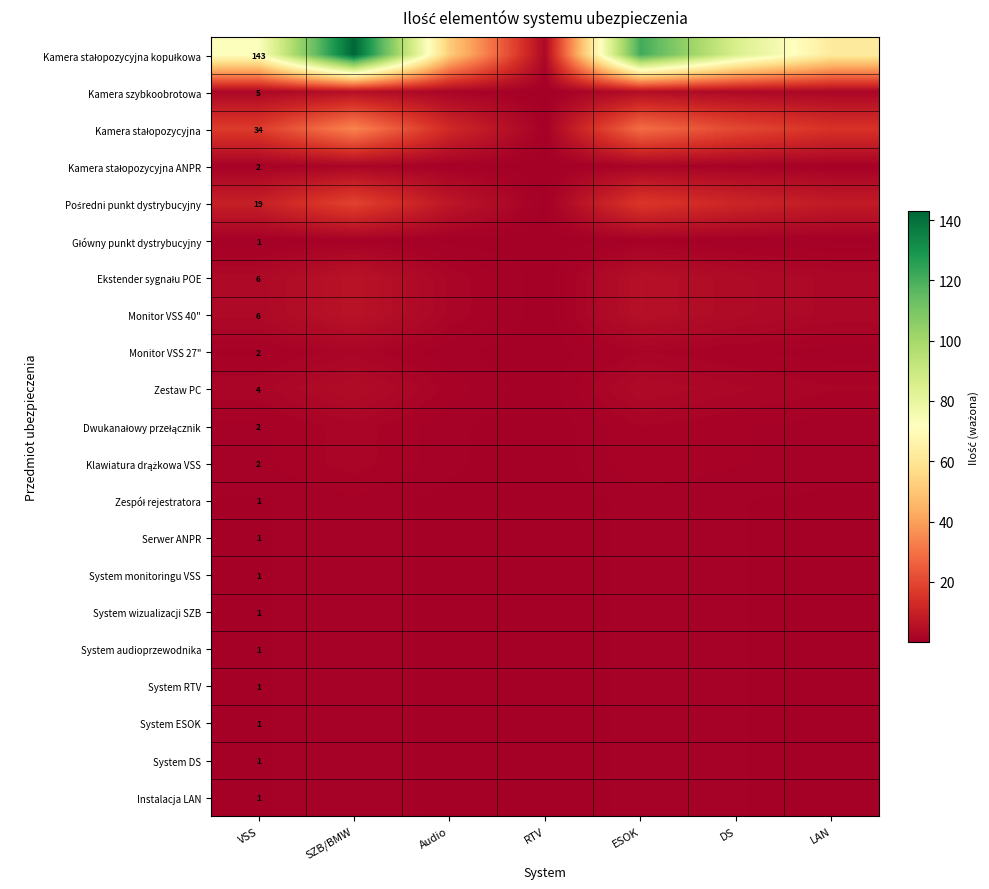

Which series has the largest total across all categories?

Kamera stałopozycyjna kopułkowa